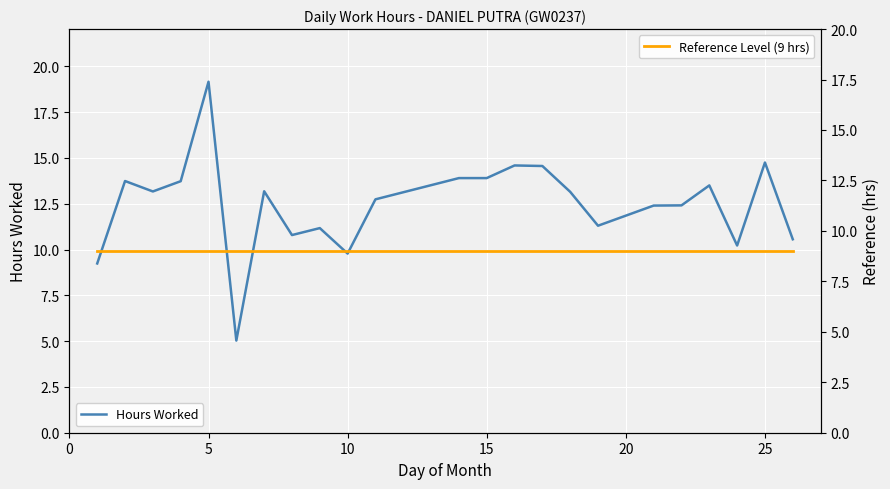

How many categories are shown in the chart?

23